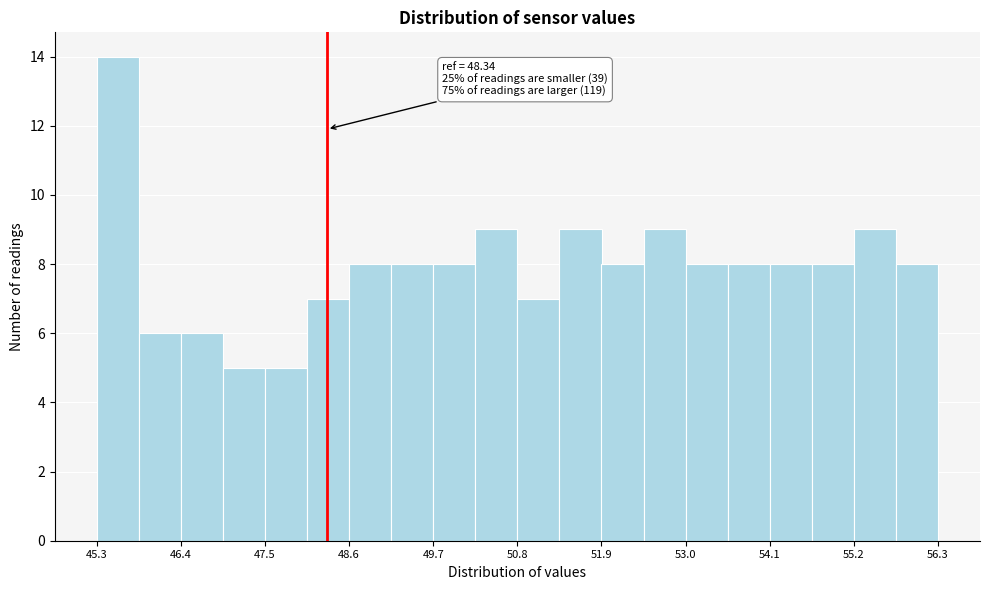

Read against the x-axis, roughly where is the centre of the tallest bar?

45.6